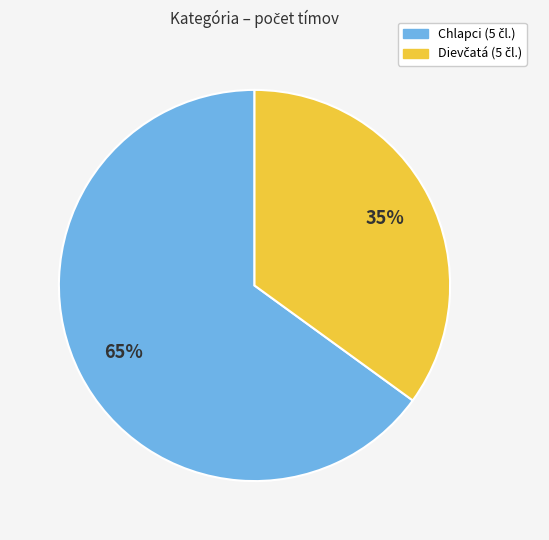

Is there any slice that represents more than half of the pie?

Yes